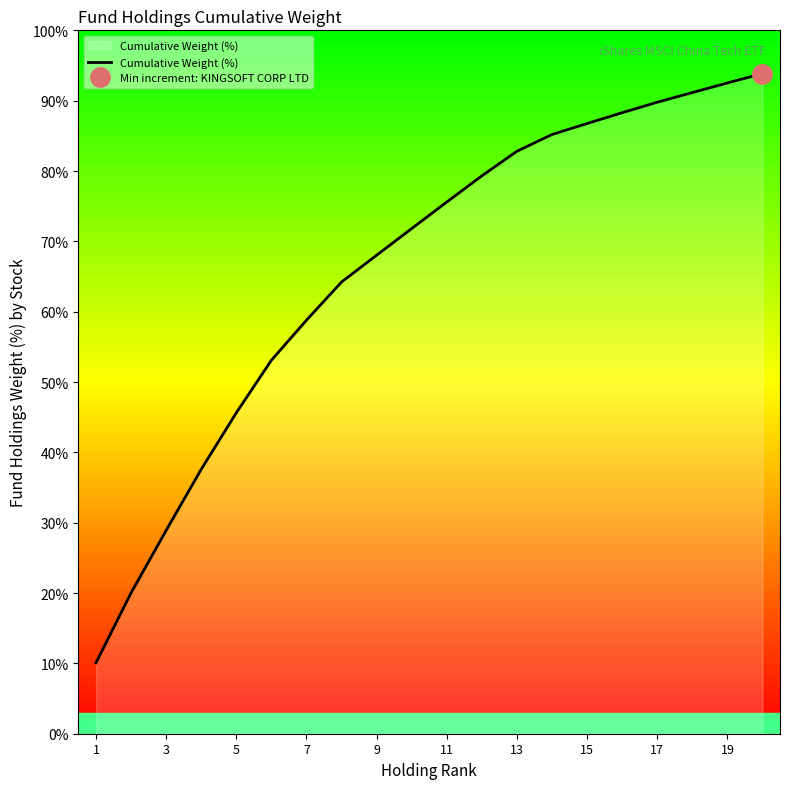

How many lines are shown in the chart?

1